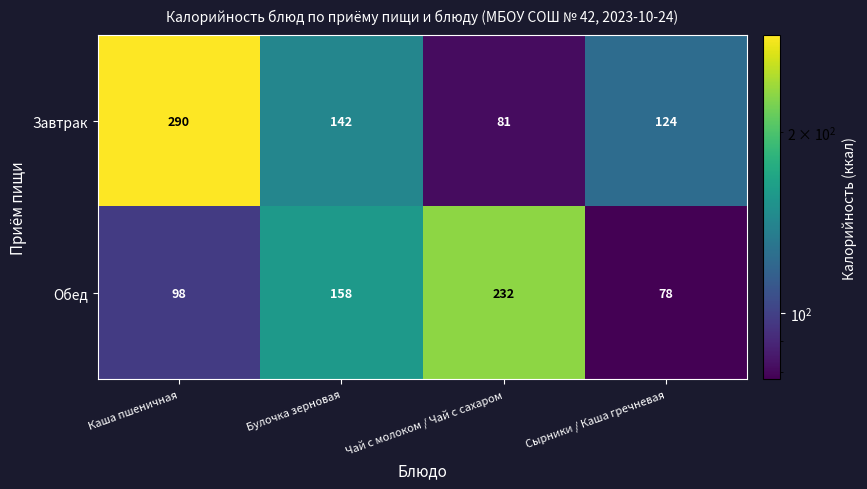

At how many categories does at least one series exceed 212?

2